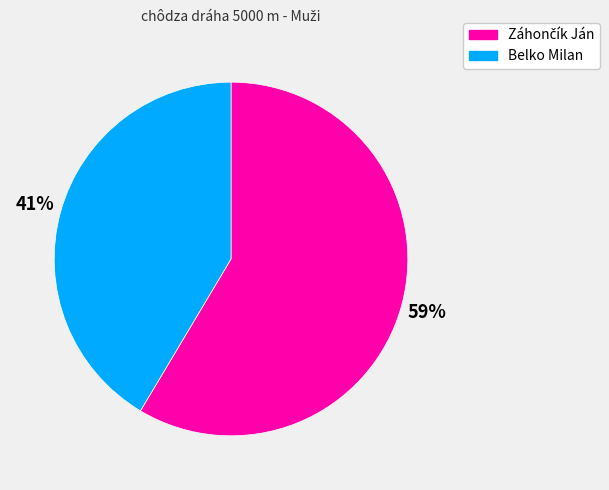

Is Belko Milan the majority of the pie?

No